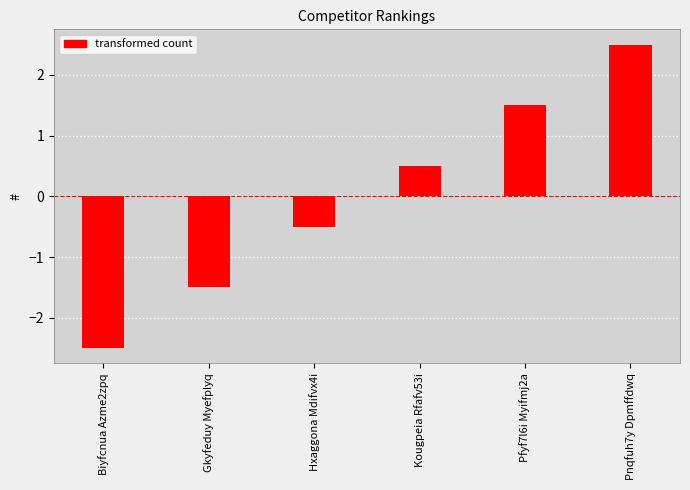

How many bars are there in total?

6